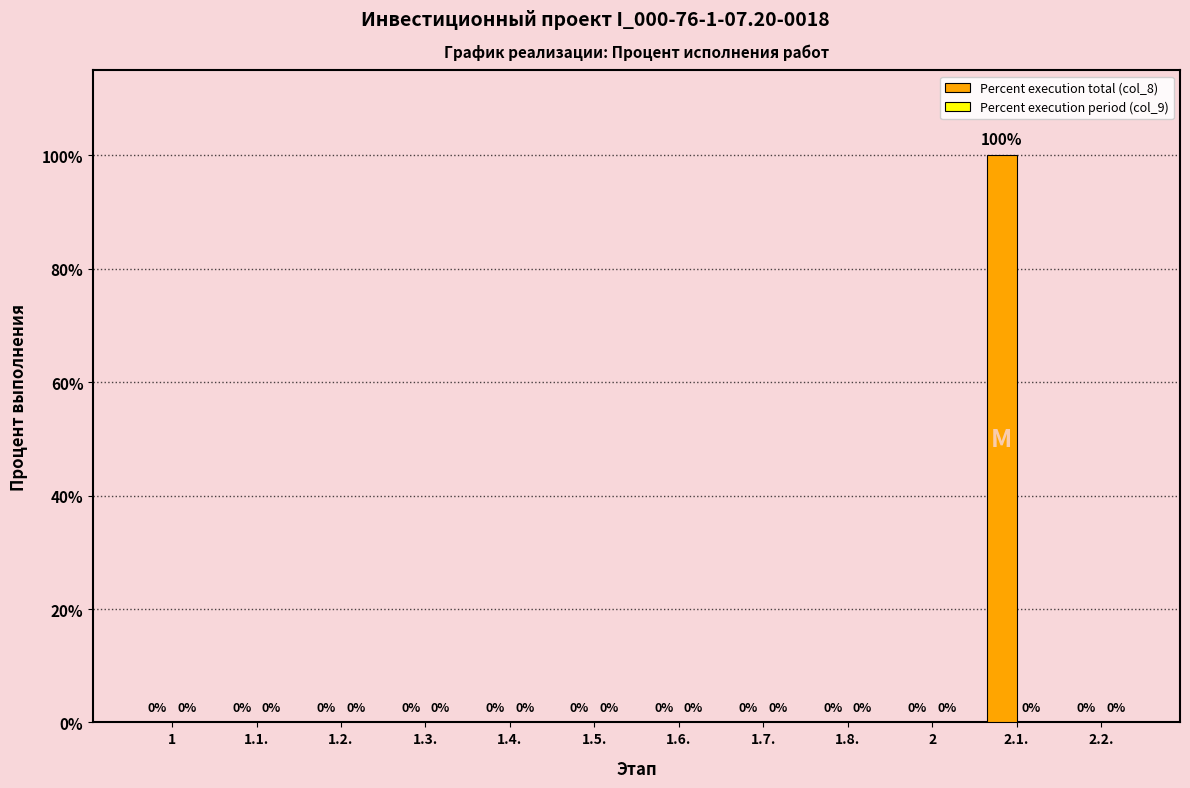

The chart shows a value of 0 at 1.3.. True or false?

True